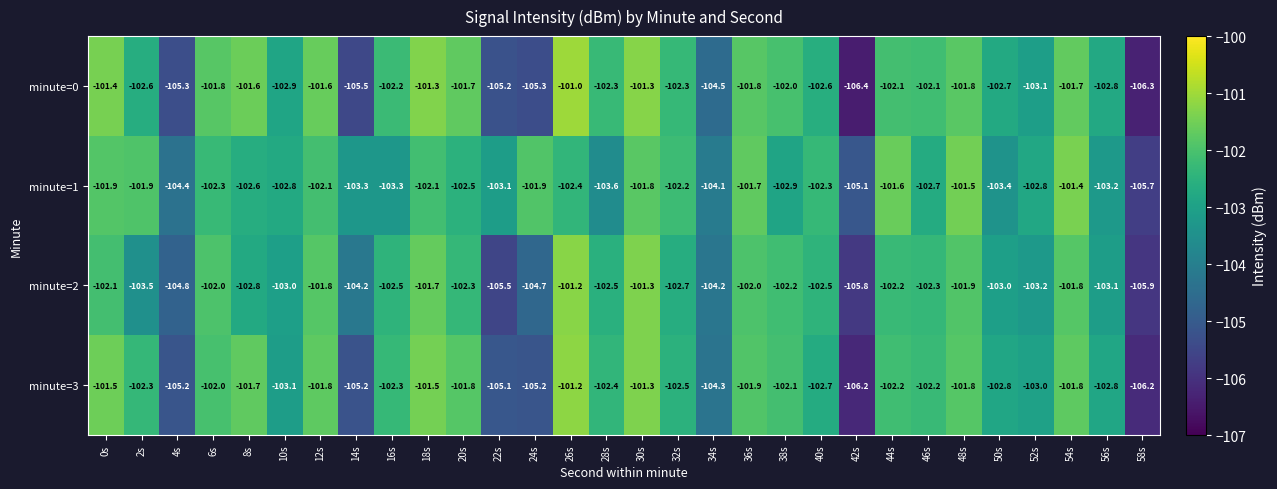

At which label does minute=1 reach its peak?

54s